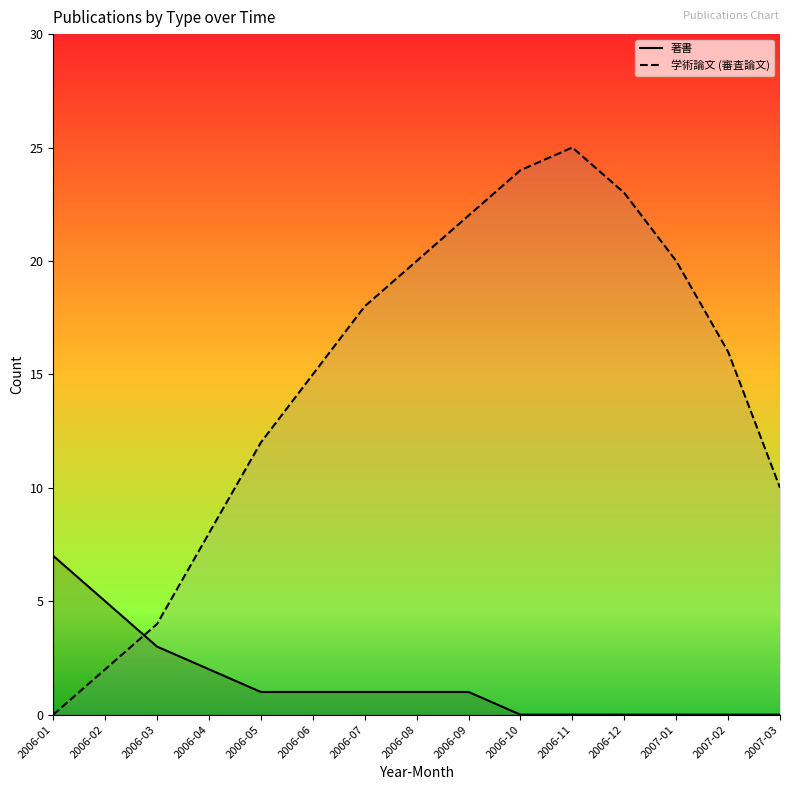

Where is 著書 nearest to the value 3?

2006-03